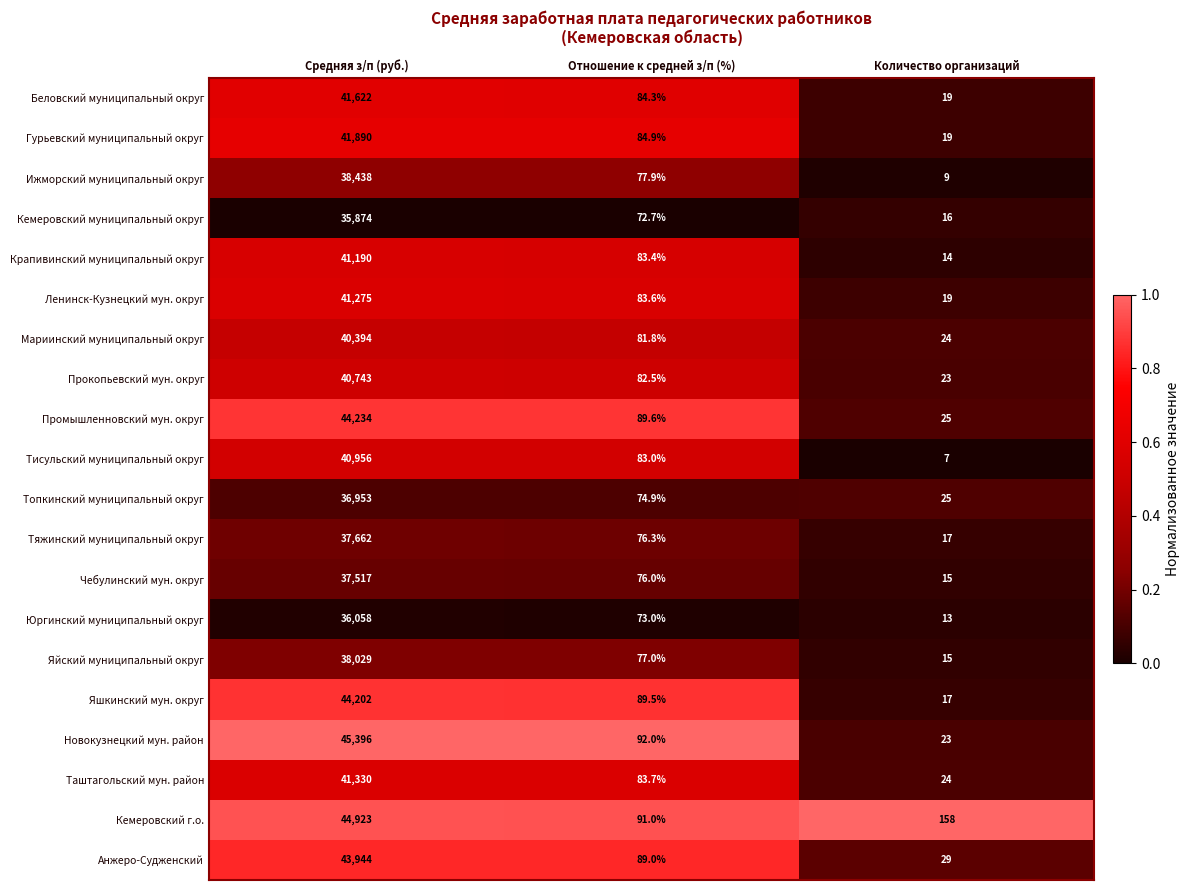

What is the average value of the Анжеро-Судженский series?

14687.3